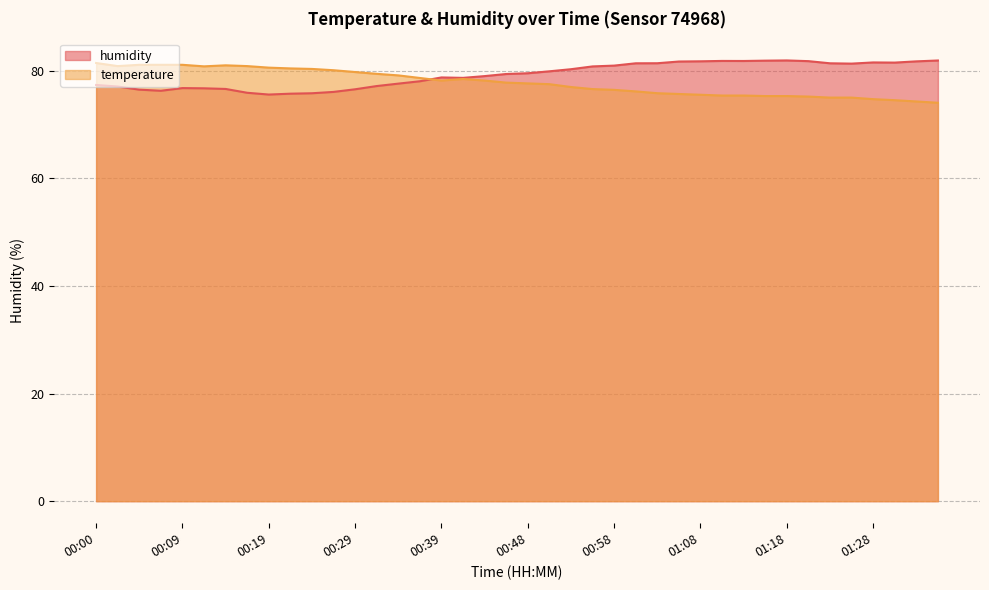

True or false: humidity and temperature cross at least once.

True